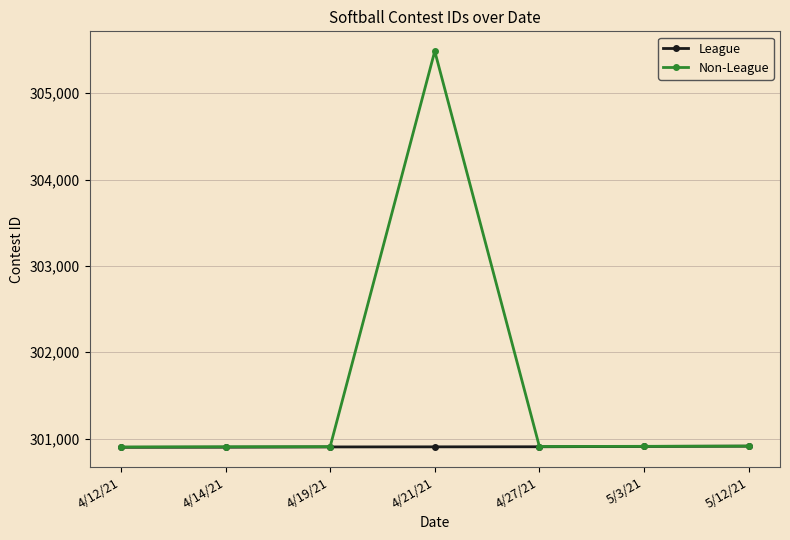

How many data points does each series have?

7